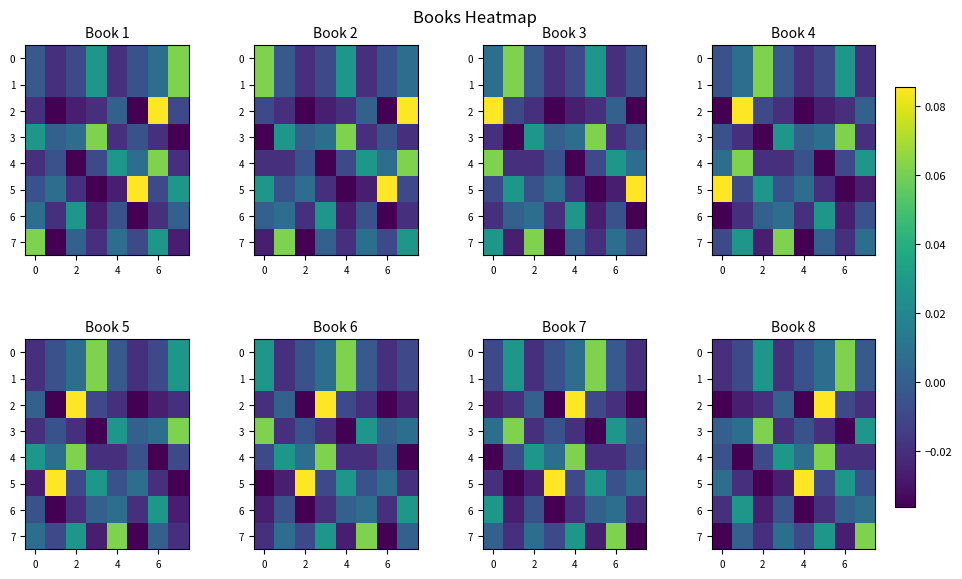

How many values in the 6 series exceed 0?

3